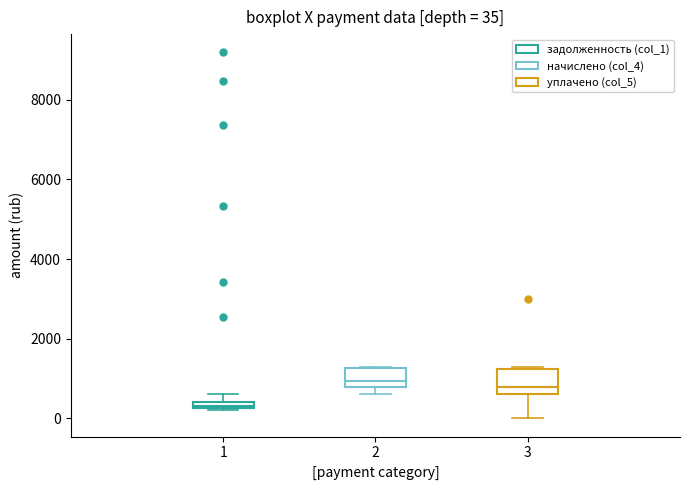

Which box's median line is the lowest?

1